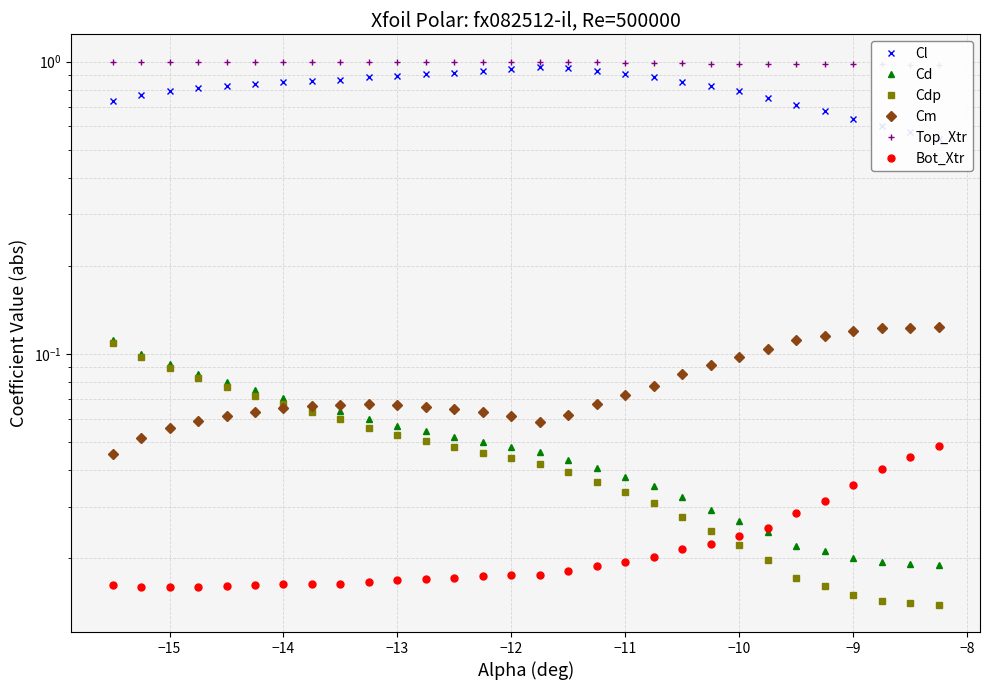

What is the total value across all series at −13?

2.1